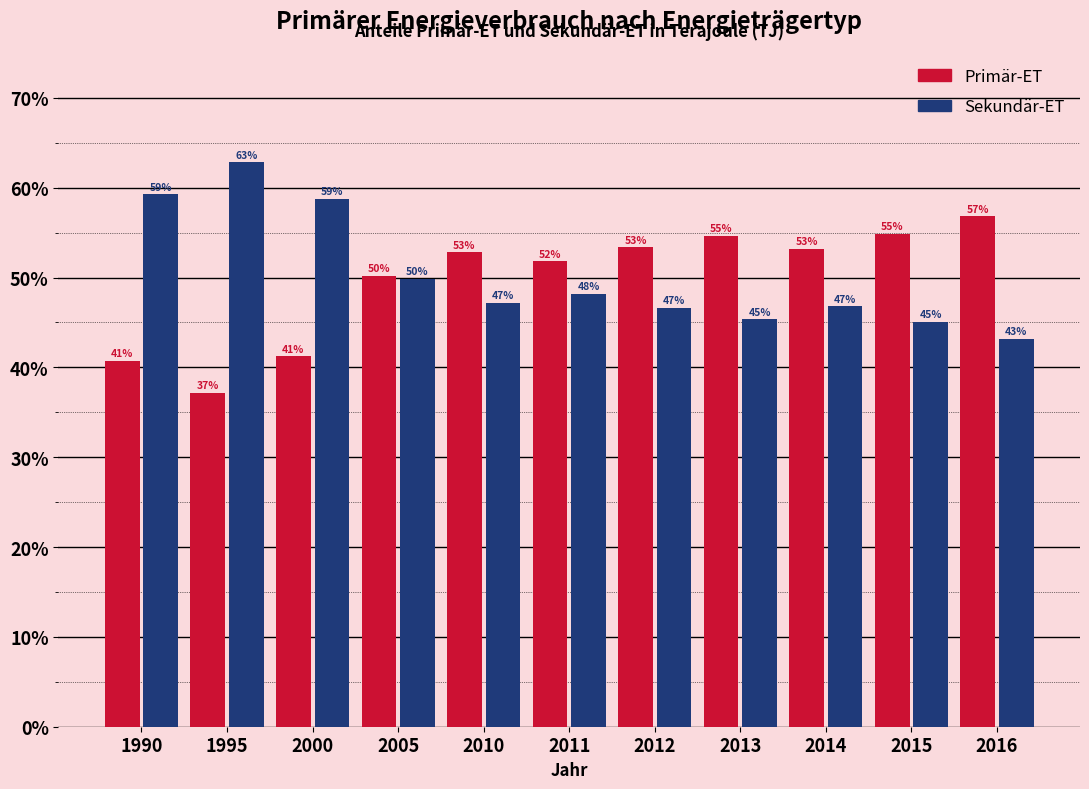

What is the average value of the Primär-ET series?

49.7